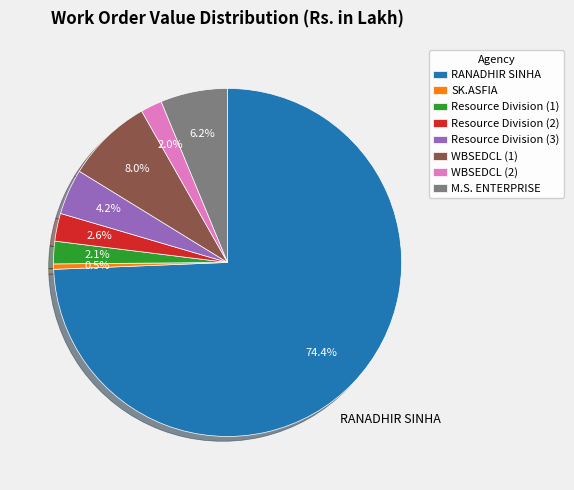

Which category has the smallest portion of the pie?

SK.ASFIA